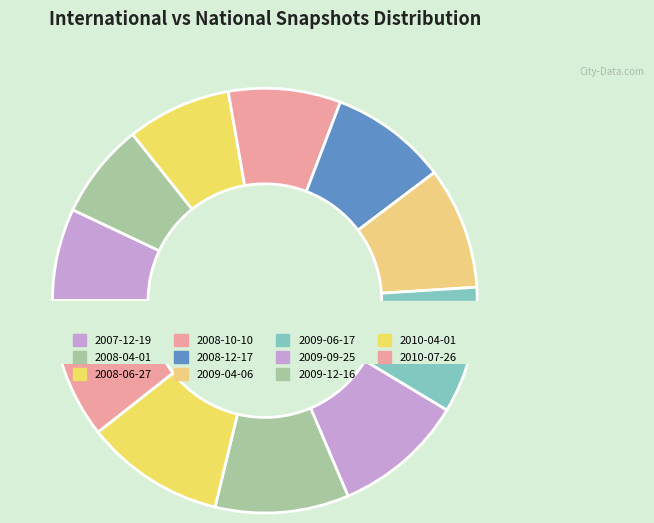

What is the change in value from 2008-12-17 to 2010-07-26?

+8898